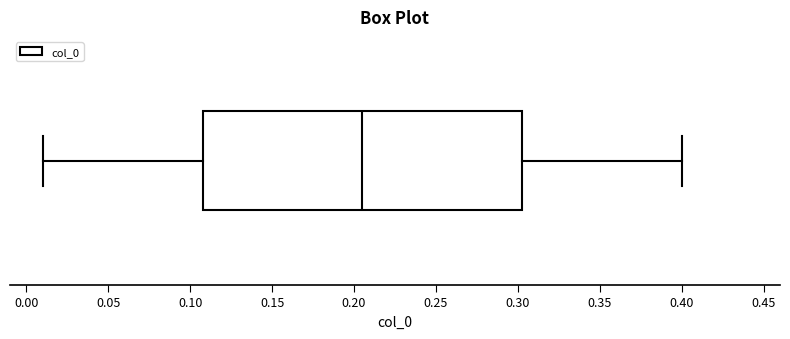

Where is the left edge of the box on the x-axis? The values are not printed on the chart, so give them approximately, as read against the axis.

0.110